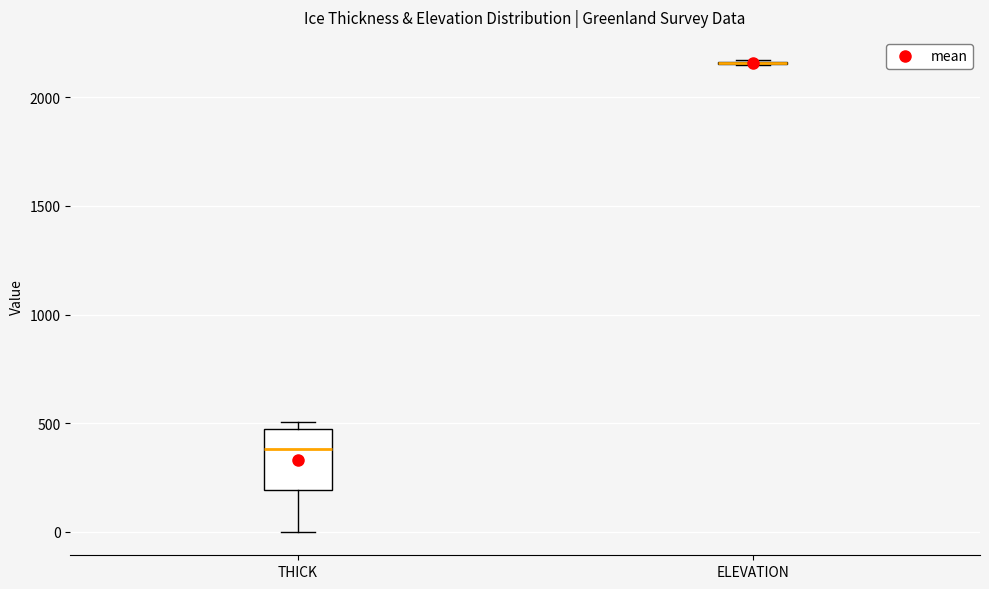

Where is the upper edge of the box for THICK on the y-axis? The values are not printed on the chart, so give them approximately, as read against the axis.

450